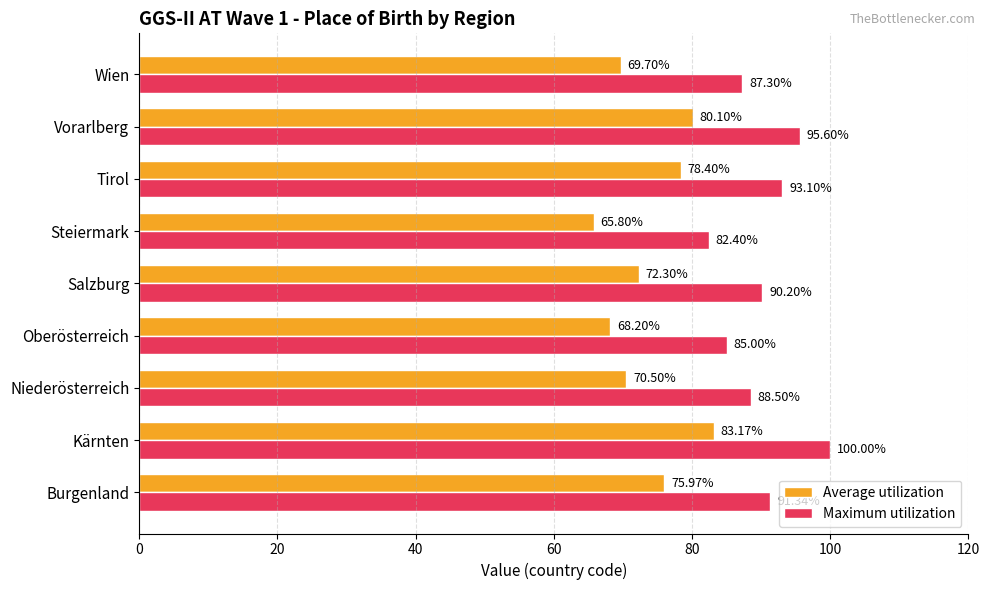

At how many categories does at least one series exceed 93?

3